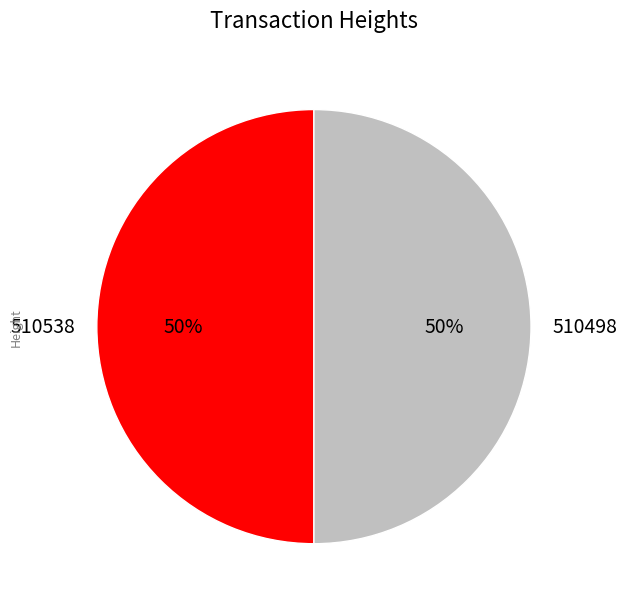

Combined, do 510498 and 510538 account for over 50%?

Yes